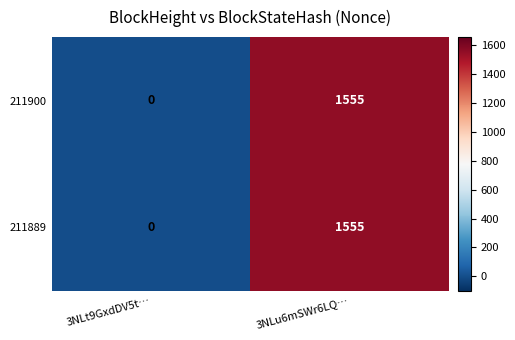

Which label corresponds to the largest value in the chart?

3NLu6mSWr6LQ…